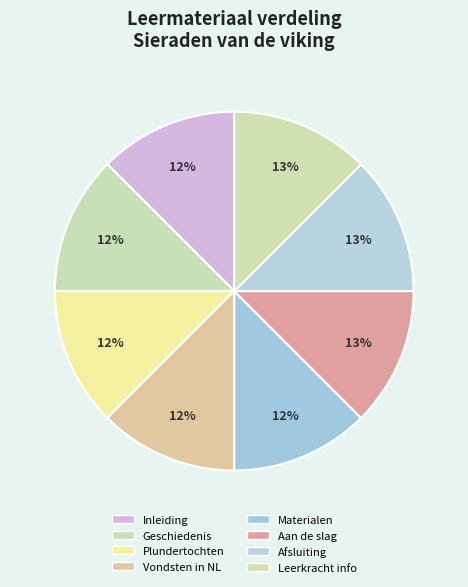

How many segments does this pie chart have?

8